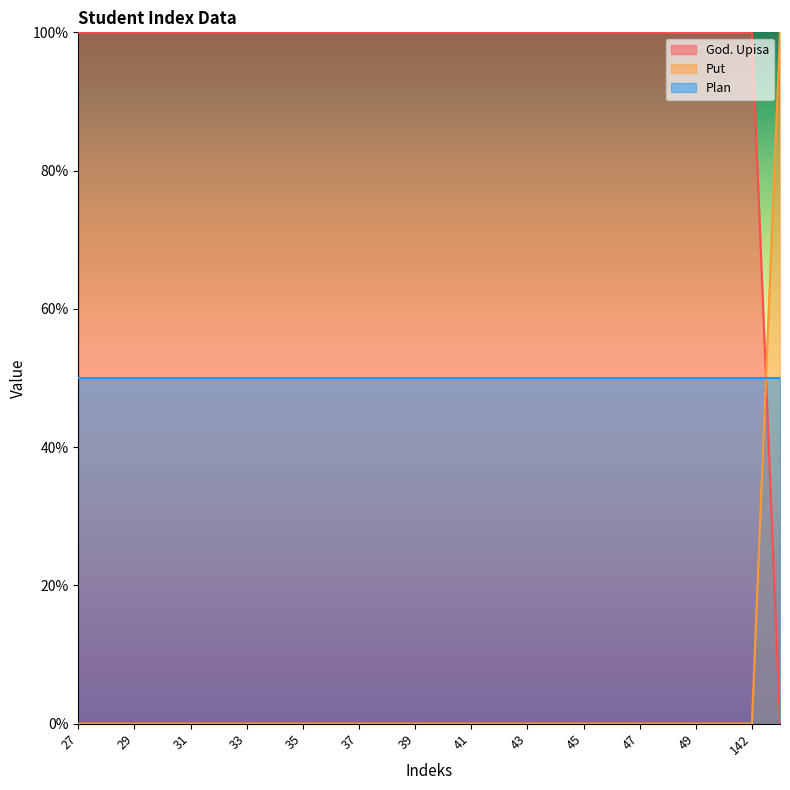

True or false: Put and God. Upisa intersect in this chart.

True